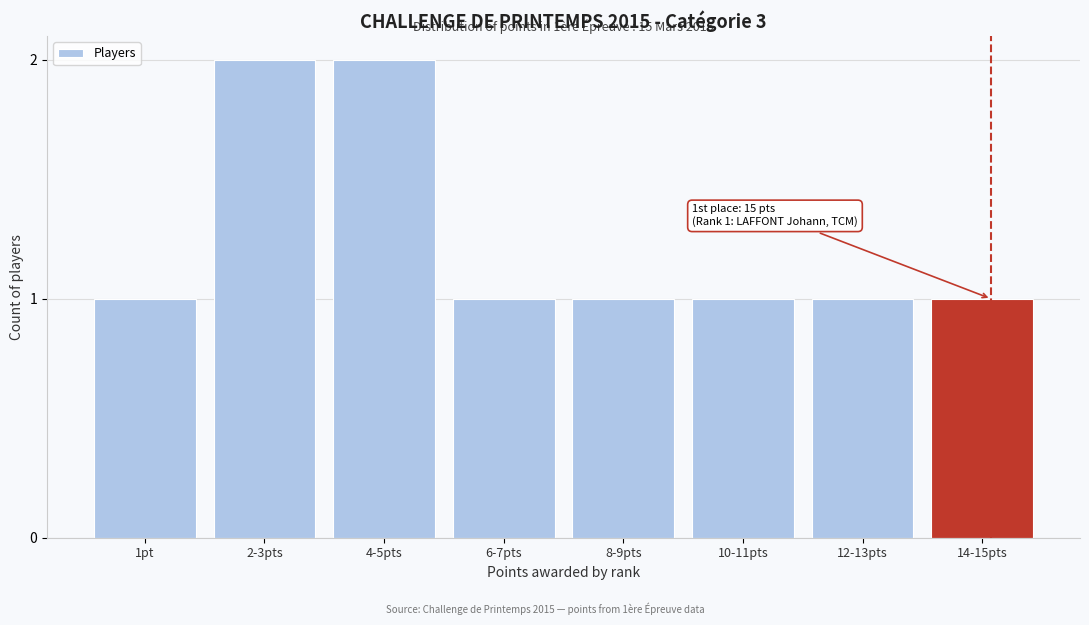

Reading right to left, transcribe all the data shown in this chart.

14-15pts=1	12-13pts=1	10-11pts=1	8-9pts=1	6-7pts=1	4-5pts=2	2-3pts=2	1pt=1